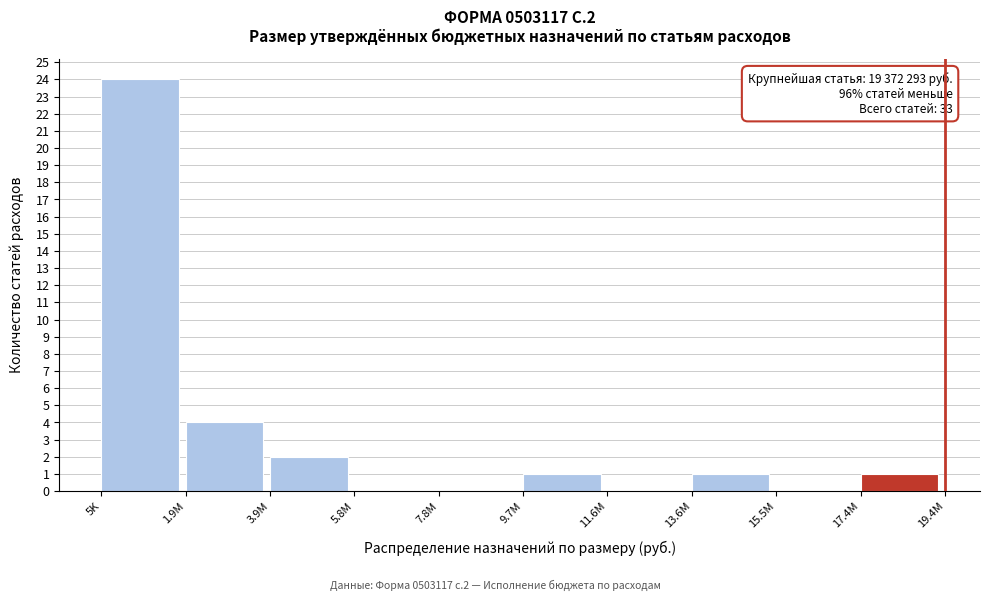

Reading left to right, what are all the values shown in this chart?

5K=24	1.9M=4	3.9M=2	5.8M=0	7.8M=0	9.7M=1	11.6M=0	13.6M=1	15.5M=0	17.4M=1